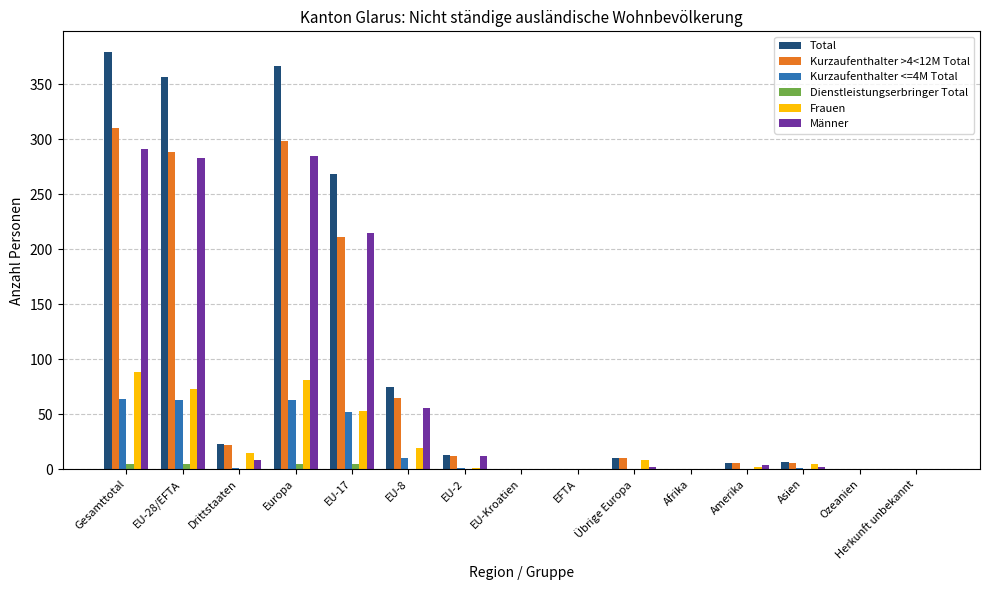

Is it true that Kurzaufenthalter <=4M Total equals 28 at EU-28/EFTA?

False